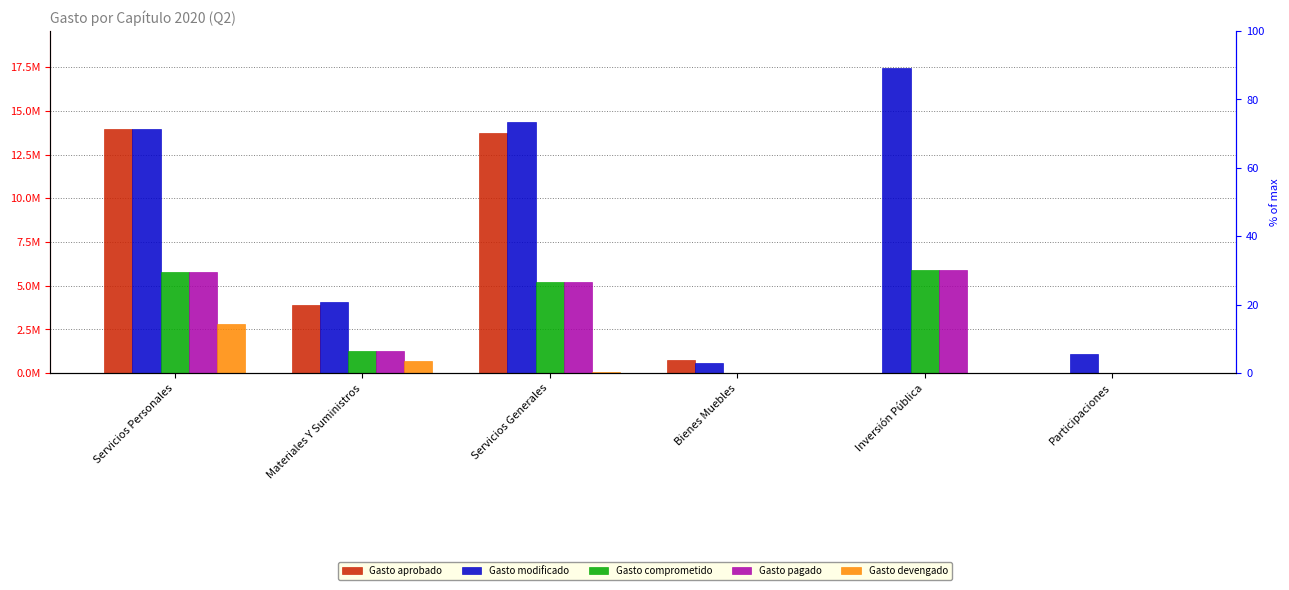

What is the average value of the Gasto devengado series?

594239.1